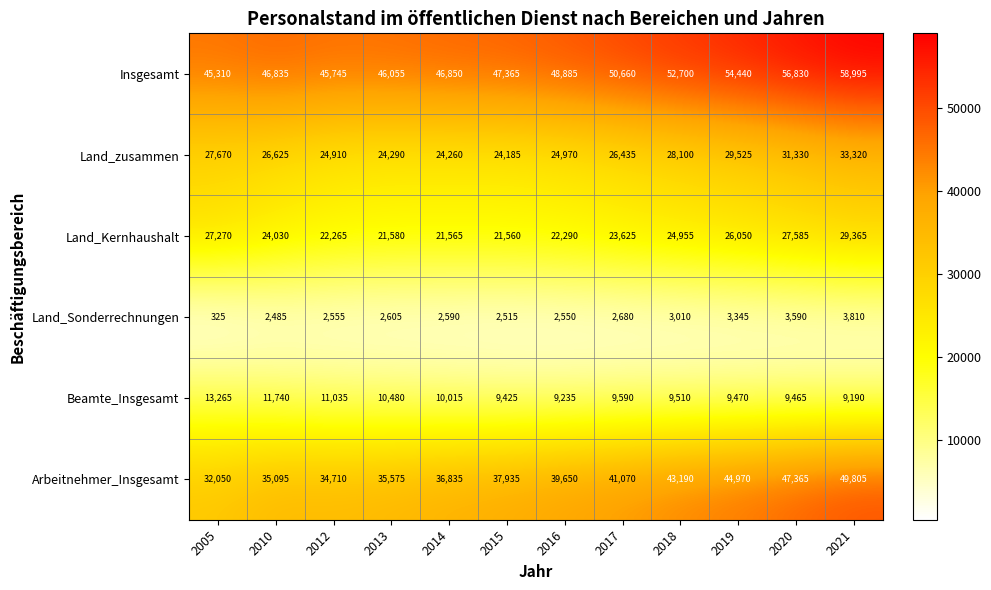

List the series in order of their peak value, highest first.

Insgesamt, Arbeitnehmer_Insgesamt, Land_zusammen, Land_Kernhaushalt, Beamte_Insgesamt, Land_Sonderrechnungen